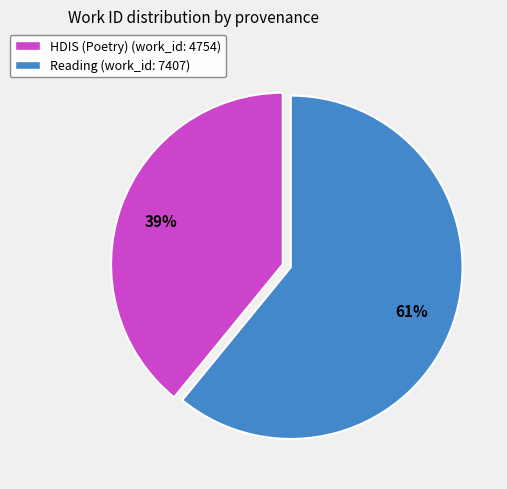

How many slices are in this pie chart?

2